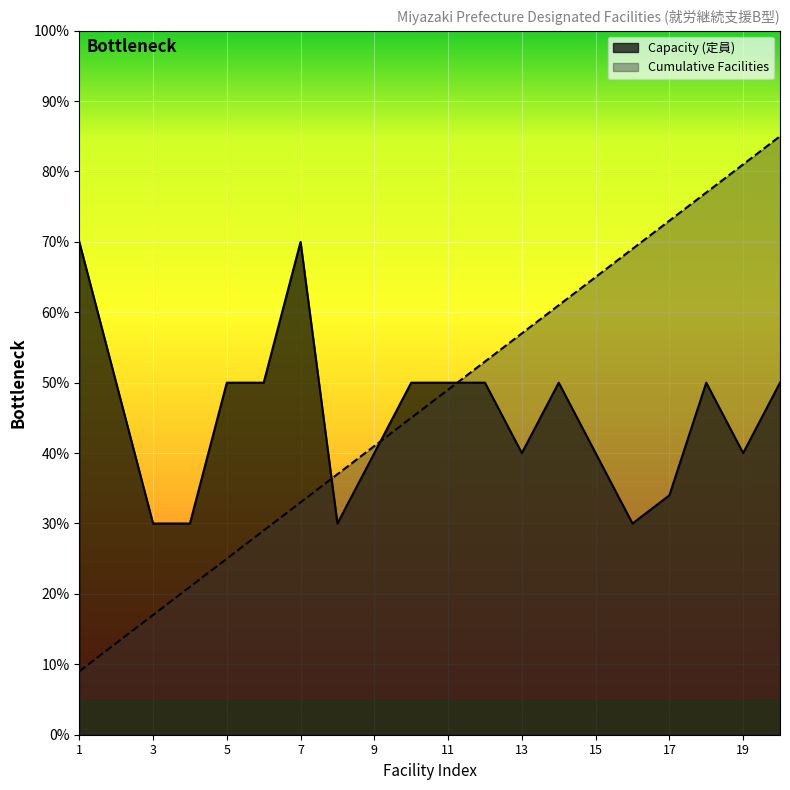

How many times do Cumulative Facilities and Capacity (定員) cross each other?

3